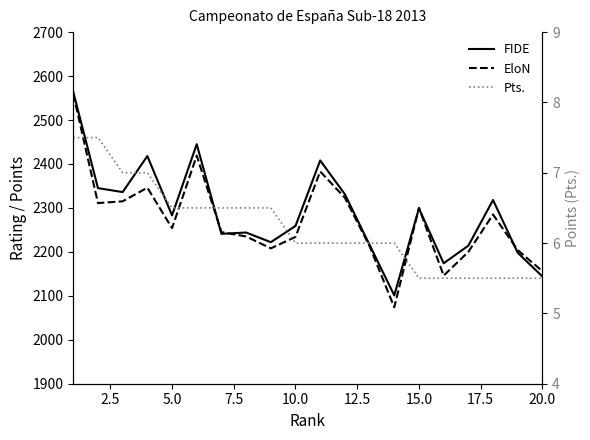

List the series in order of their peak value, highest first.

FIDE, EloN, Pts.